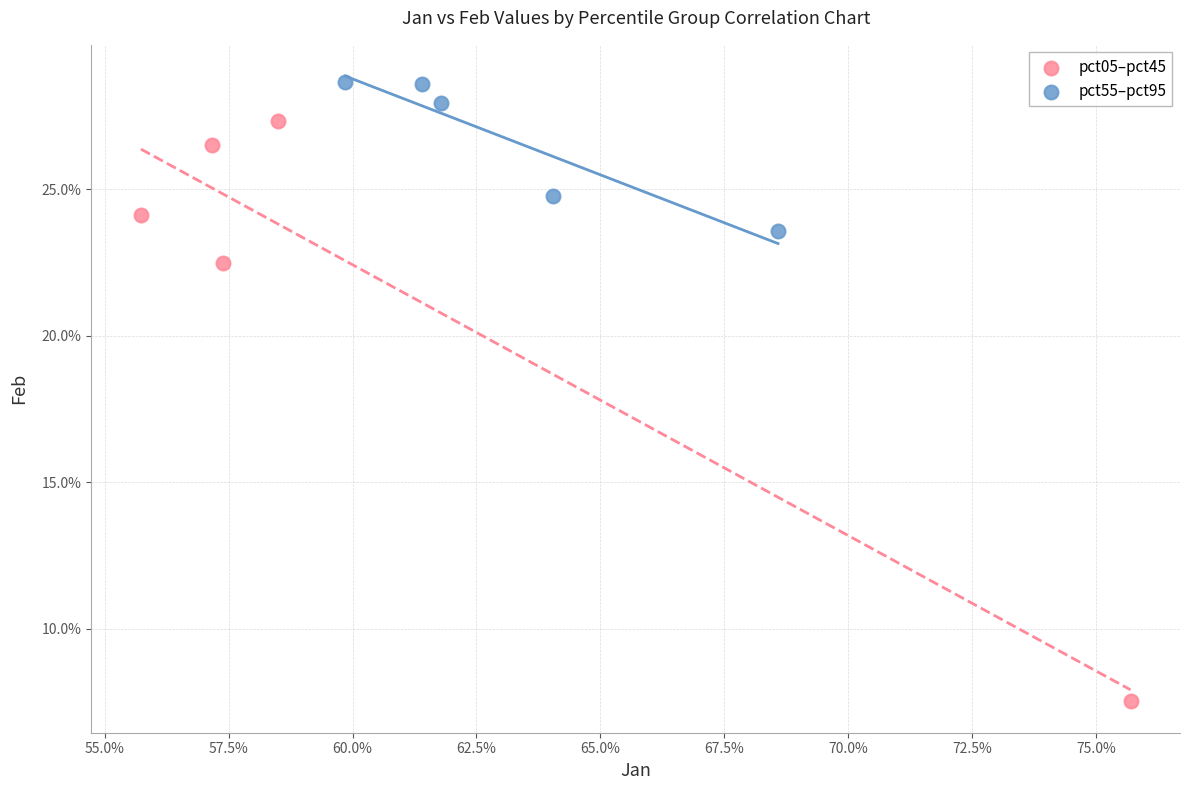

What are all the series names shown in the legend?

pct05–pct45, pct55–pct95